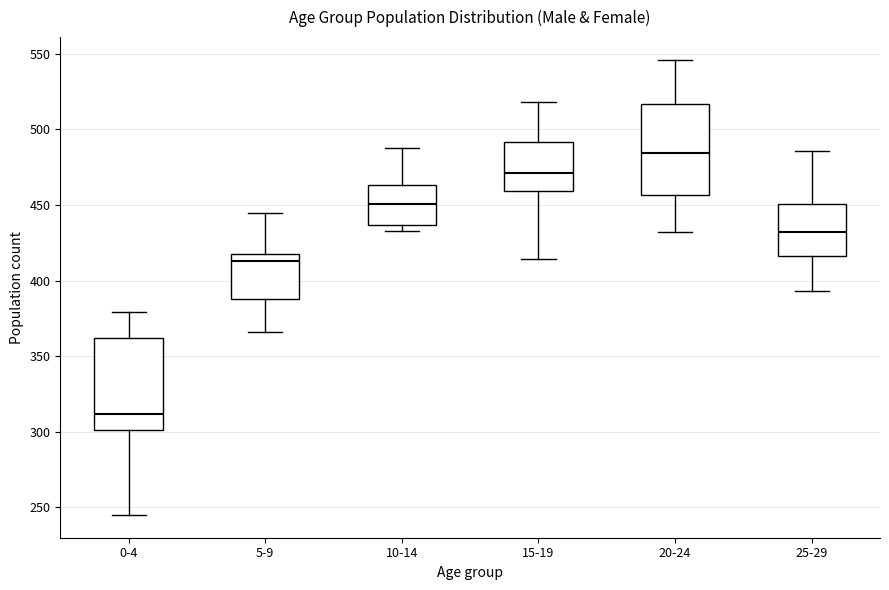

Reading left to right, read every box against the y-axis: the position of its median line, the range the box covers, and the ends of its whiskers. The values are not printed on the chart, so give them approximately, as read against the axis.

0-4: median 310, box 300 to 360, whiskers 245 to 380
5-9: median 415, box 390 to 420, whiskers 365 to 445
10-14: median 450, box 435 to 465, whiskers 435 (just below the box's lower edge) to 490
15-19: median 470, box 460 to 490, whiskers 415 to 520
20-24: median 485, box 455 to 515, whiskers 430 to 545
25-29: median 430, box 415 to 450, whiskers 395 to 485